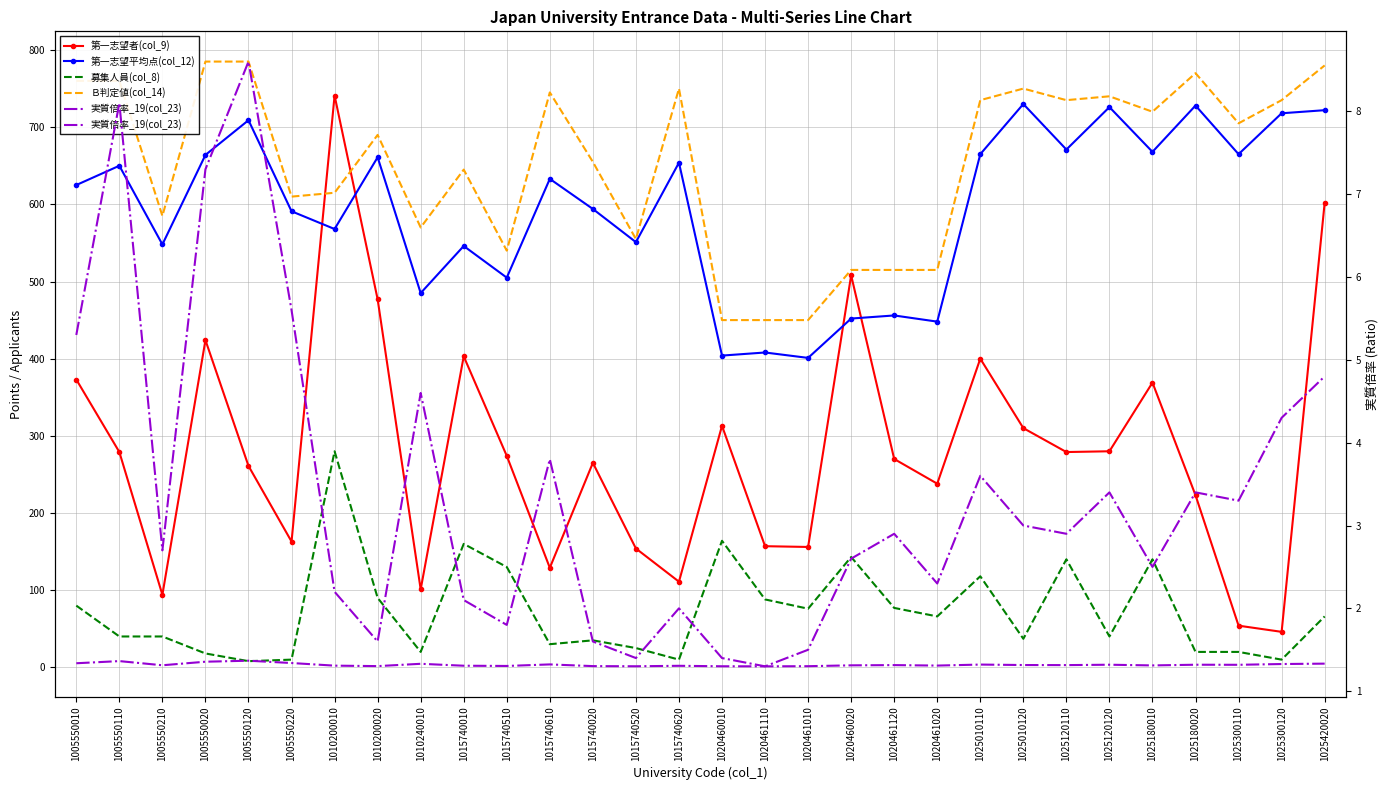

True or false: 実質倍率_19(col_23) and 募集人員(col_8) intersect in this chart.

True